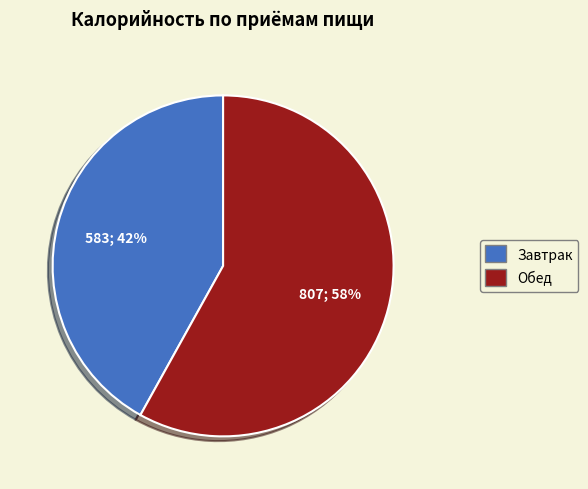

The Обед slice represents 58% of the pie. True or false?

True